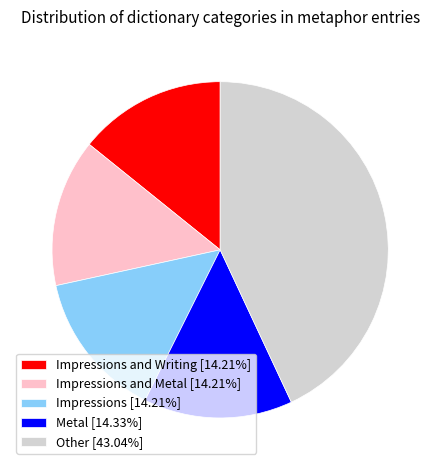

Does any single category account for the majority?

No